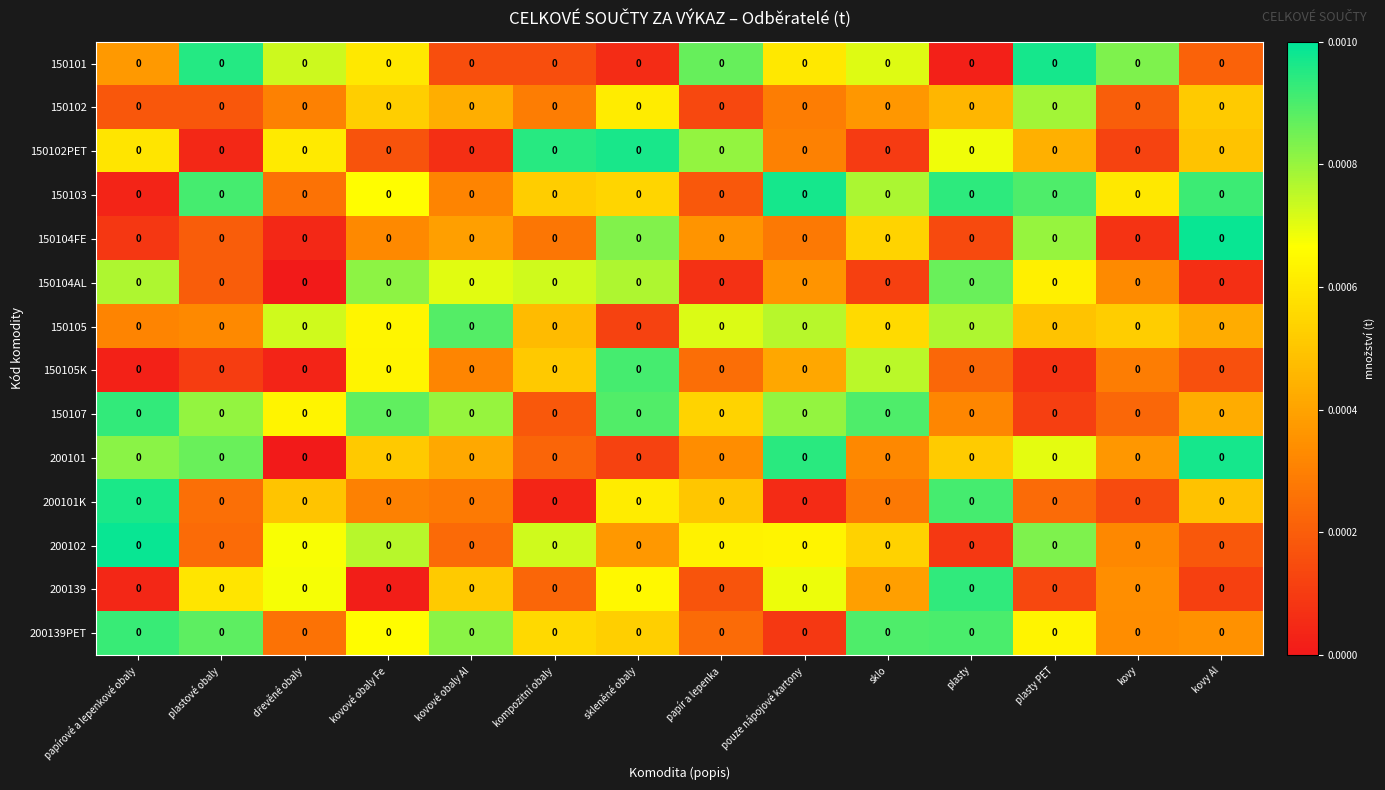

True or false: 200102 has a value of 0.0 at papírové a lepenkové obaly.

False